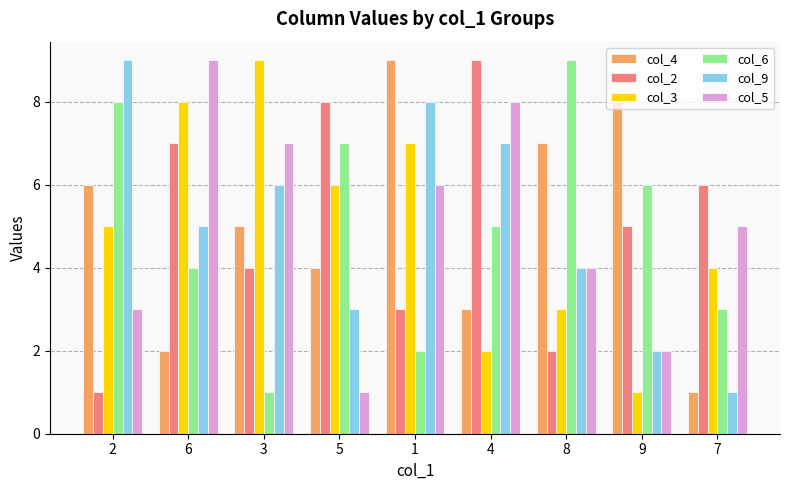

Is it true that col_5 equals 3 at 6?

False